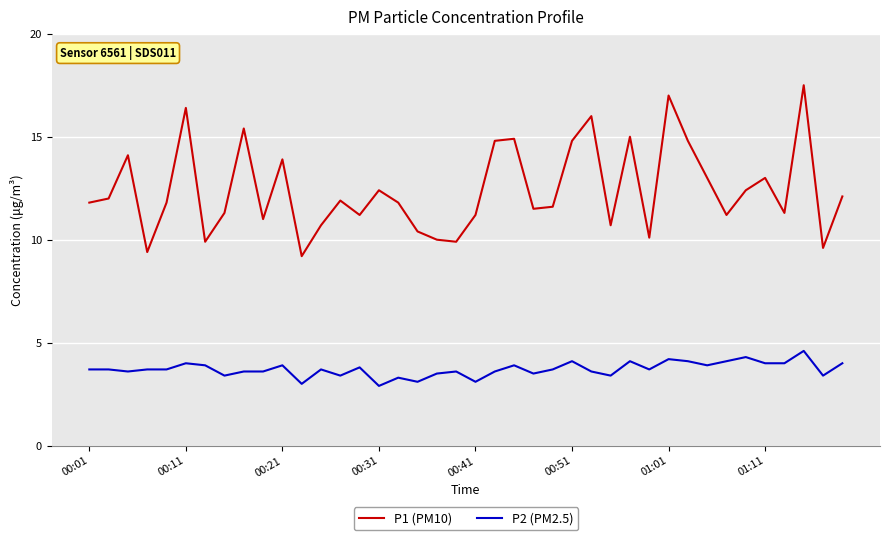

True or false: P2 (PM2.5) and P1 (PM10) cross at least once.

False